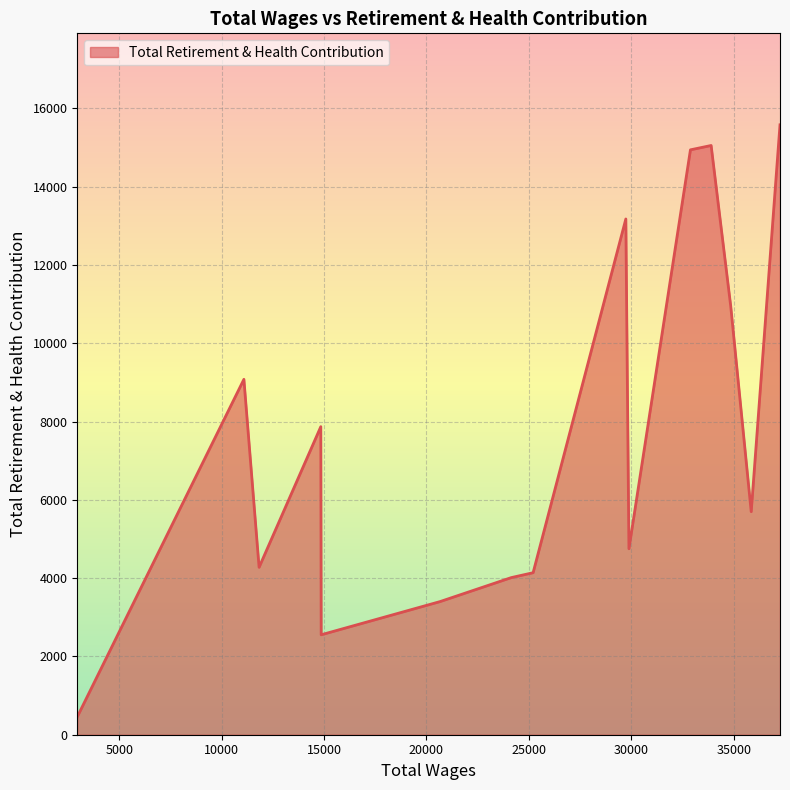

What is the difference between the maximum and minimum values?

15123